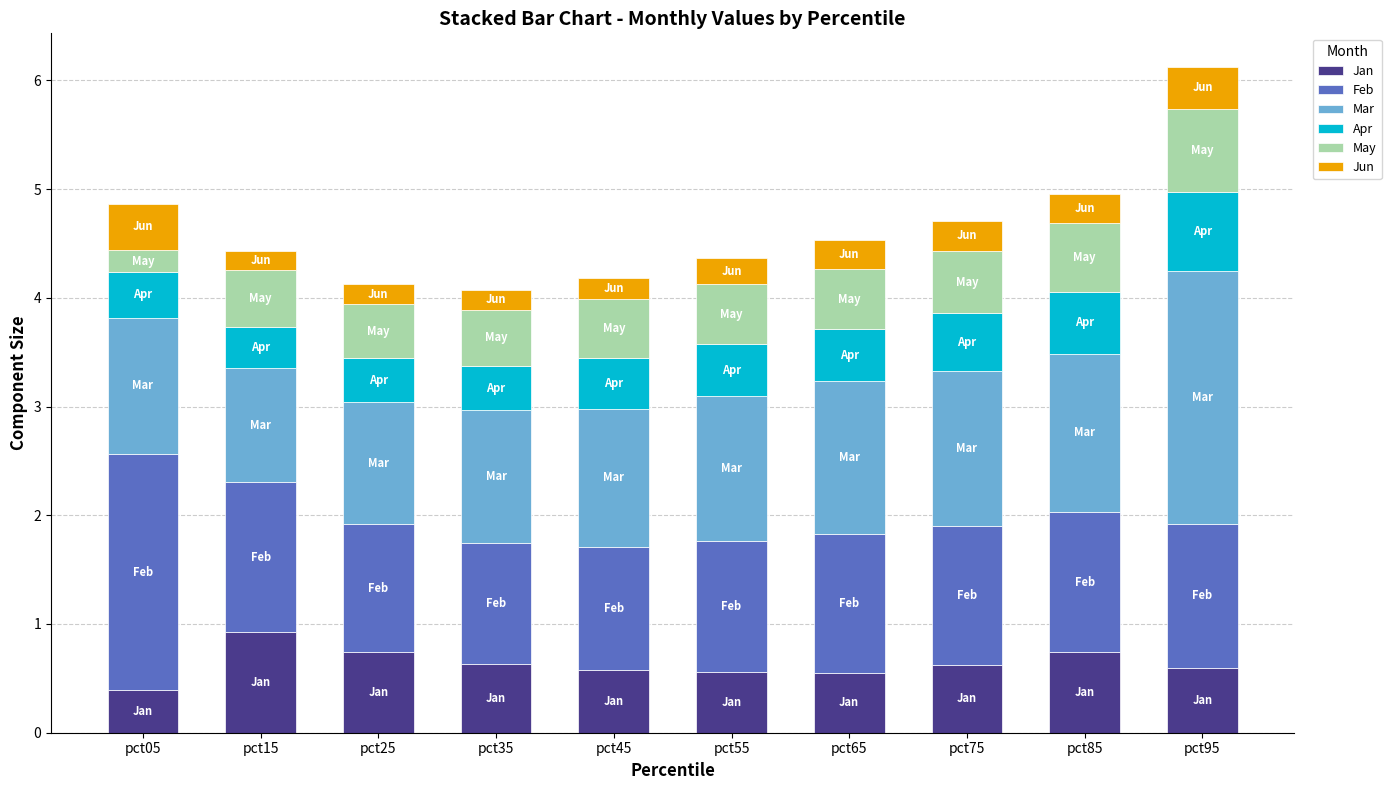

What is the highest value of the Jan series?

0.9